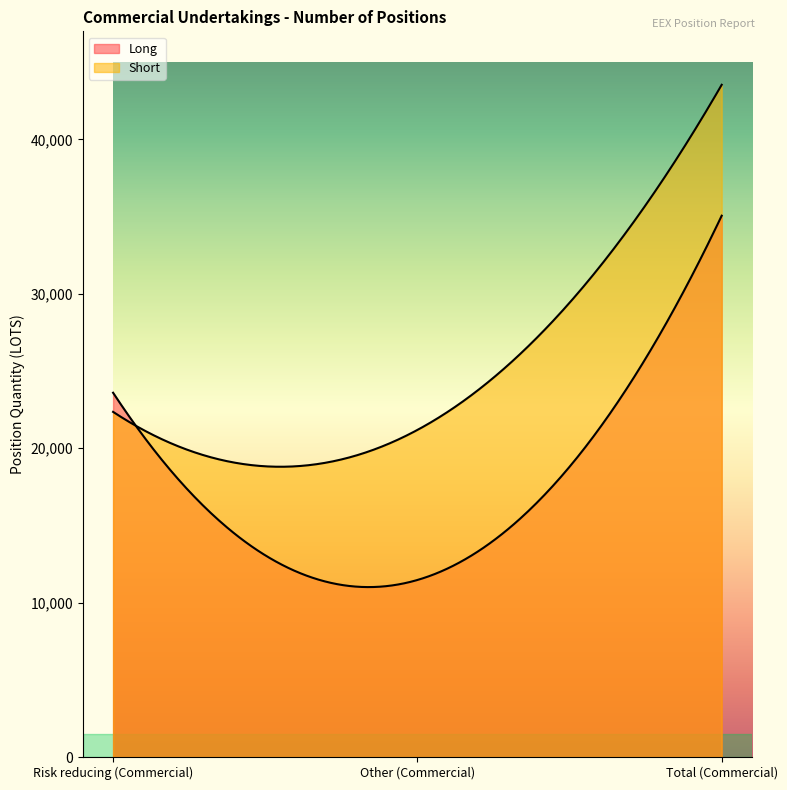

Which series has the largest range (max minus min)?

Long